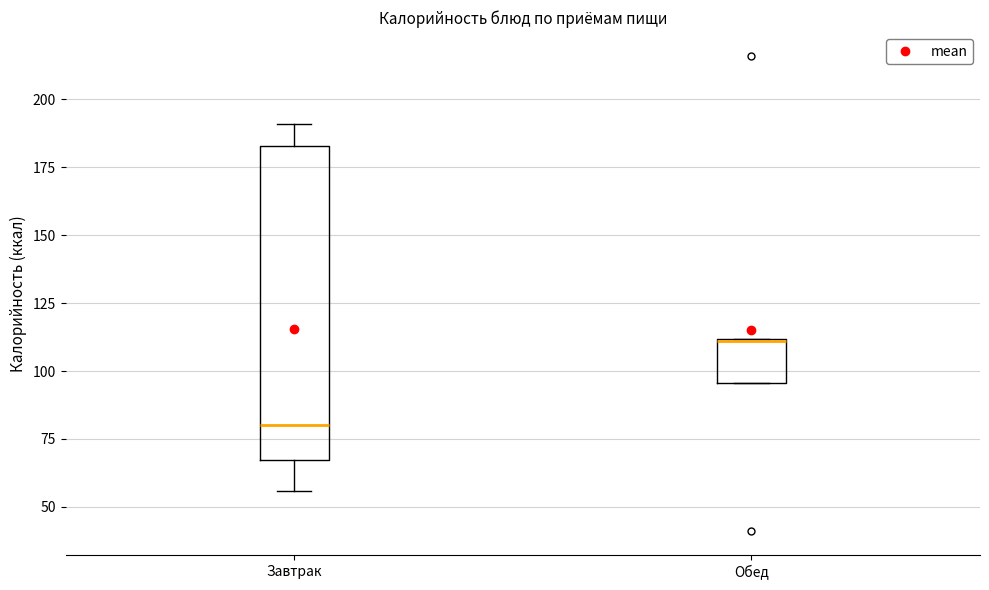

Reading left to right, read every box against the y-axis: the position of its median line, the range the box covers, and the ends of its whiskers. The values are not printed on the chart, so give them approximately, as read against the axis.

Завтрак: median 80, box 65 to 185, whiskers 55 to 190
Обед: median 110, box 95 to 110, whiskers 95 to 110